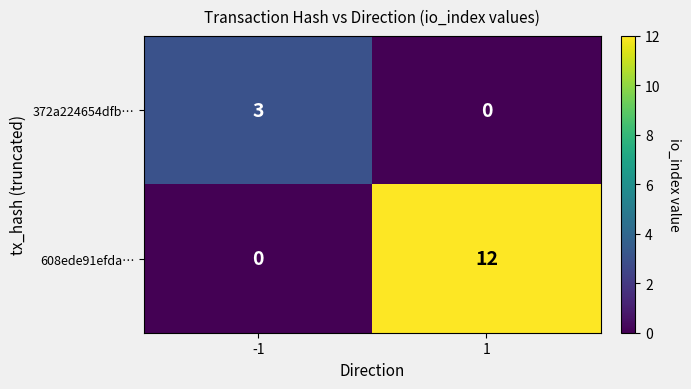

What is the total value across all series at 1?

12